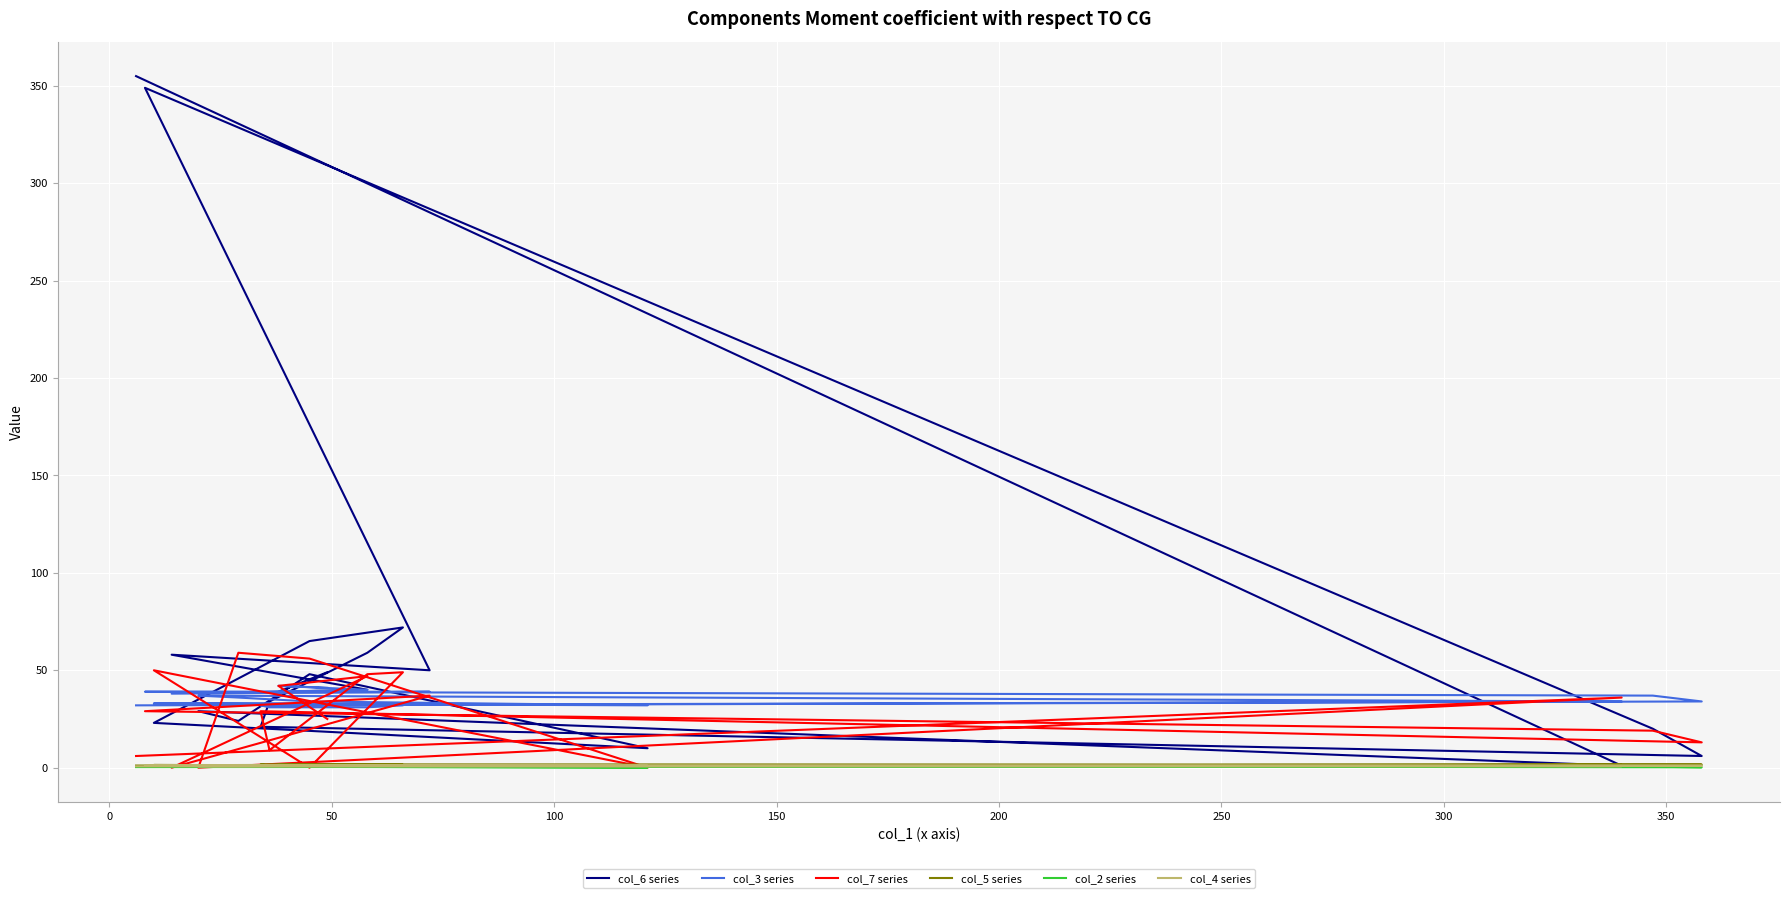

True or false: col_6 series has more than 1 points higher than both neighbors.

True